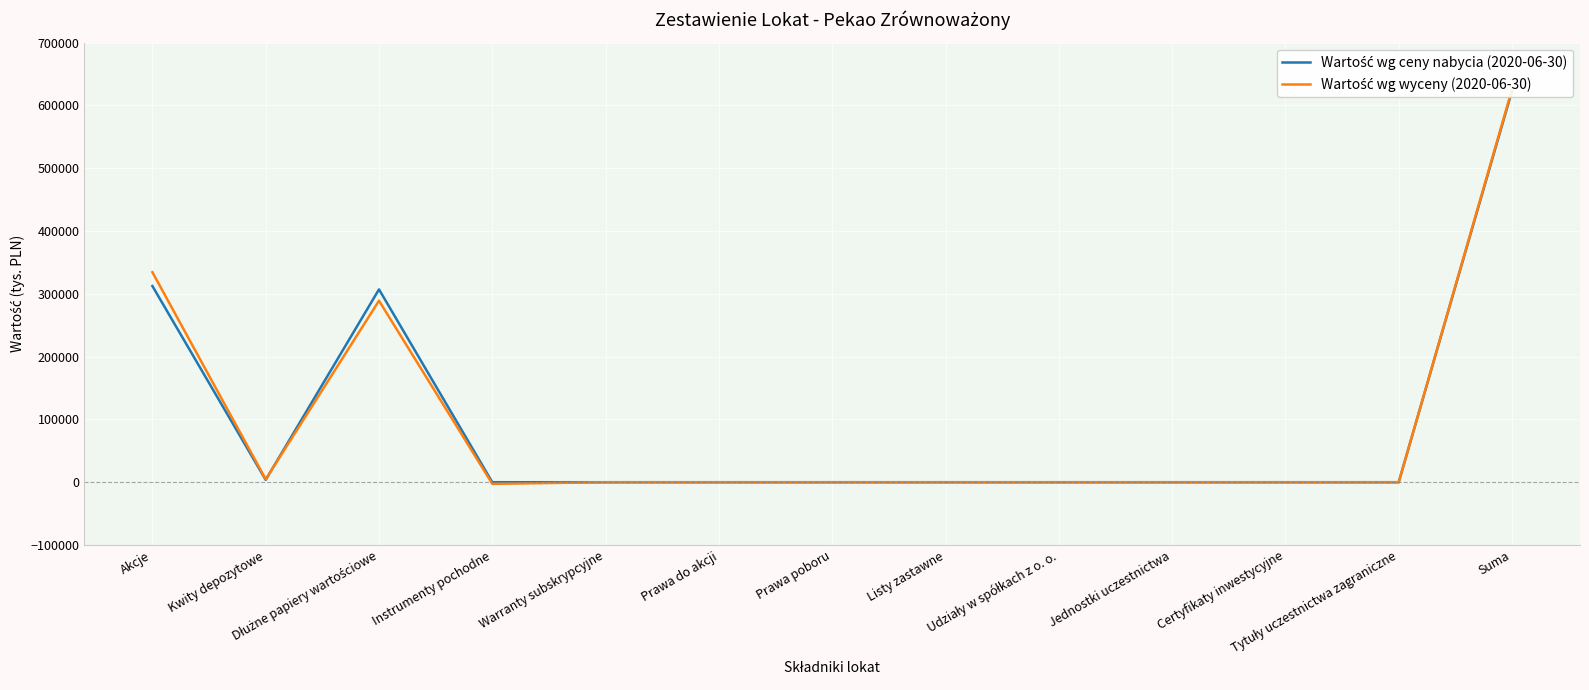

At which category does the chart reach its peak across all series?

Suma